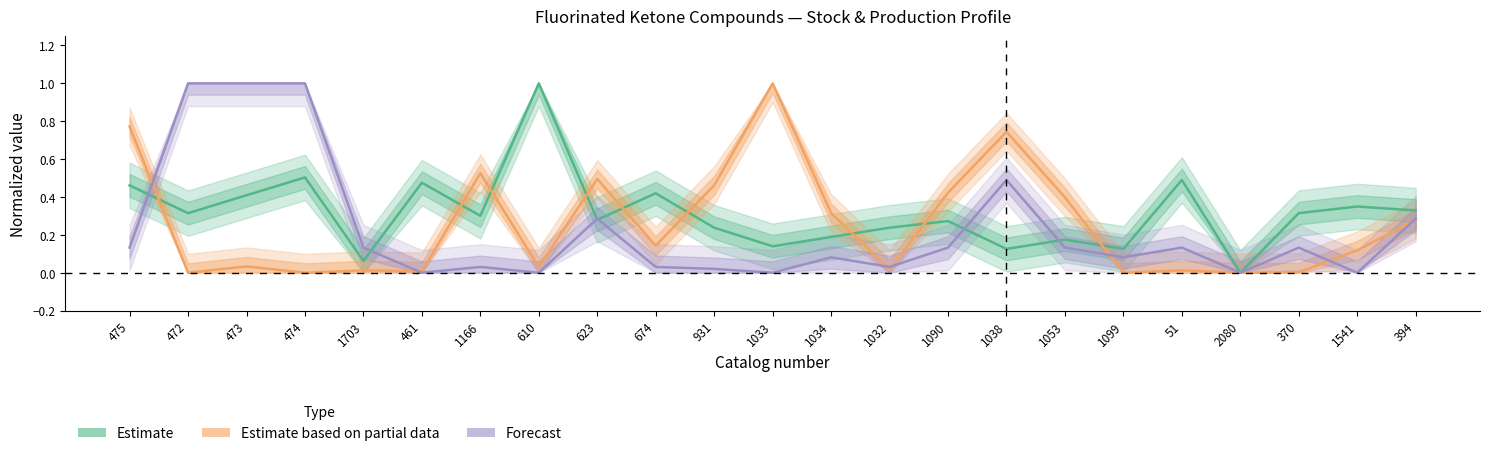

What is the total value across all series at 1038?

1.4